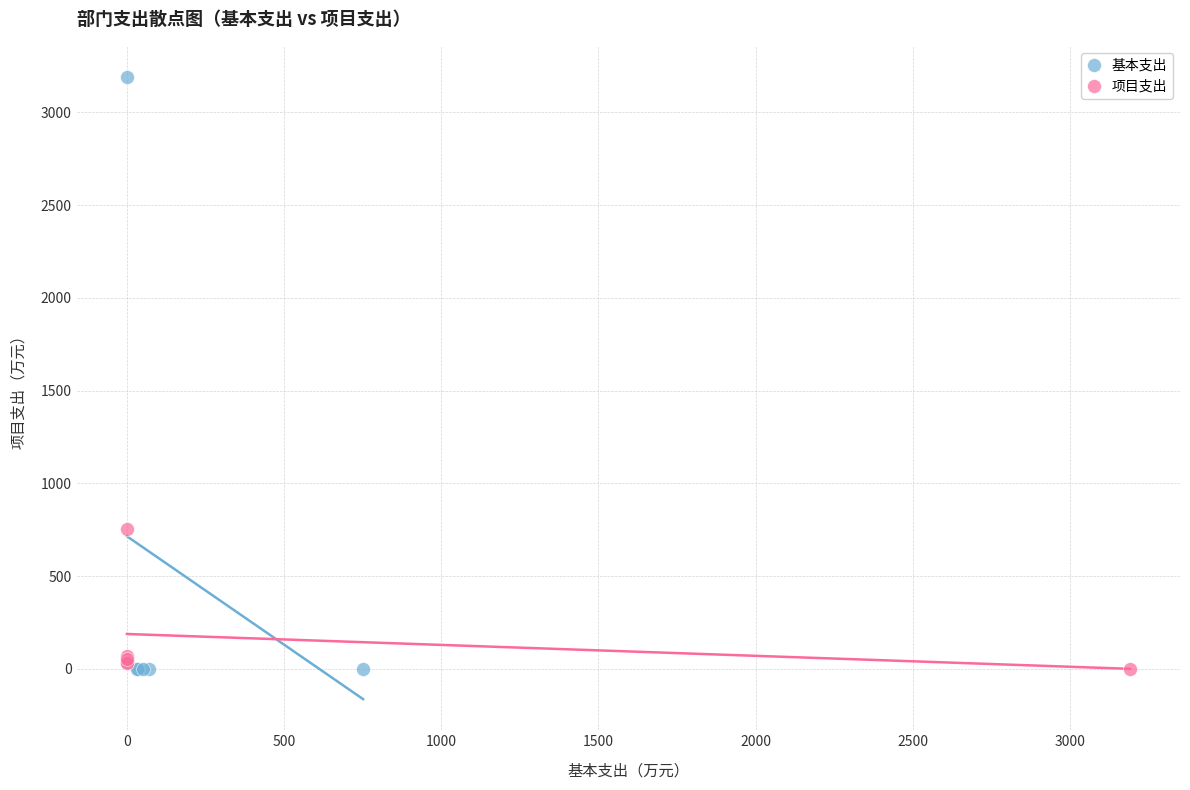

What are all the series names shown in the legend?

基本支出, 项目支出